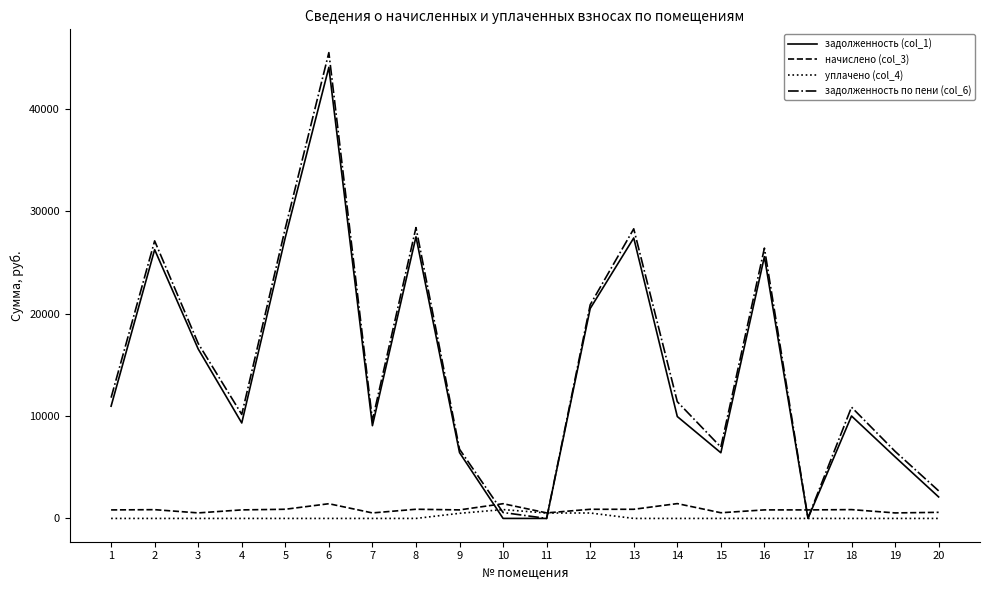

Which label corresponds to the largest value in the chart?

6